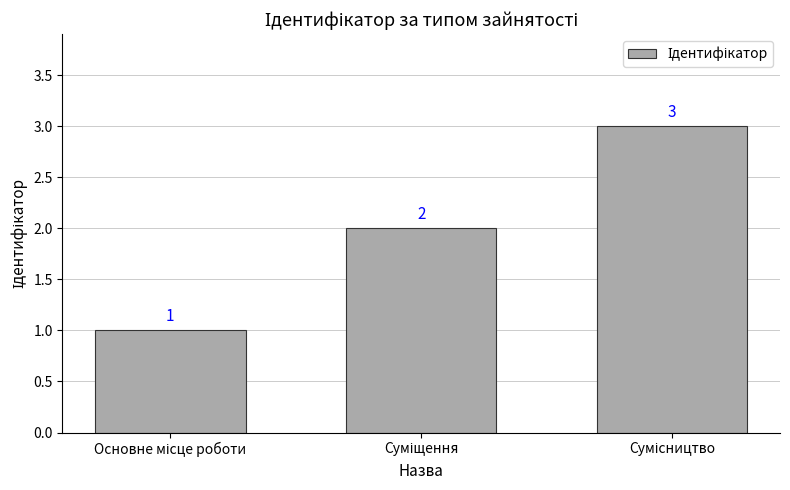

Count the values in the range 1 to 3.

3